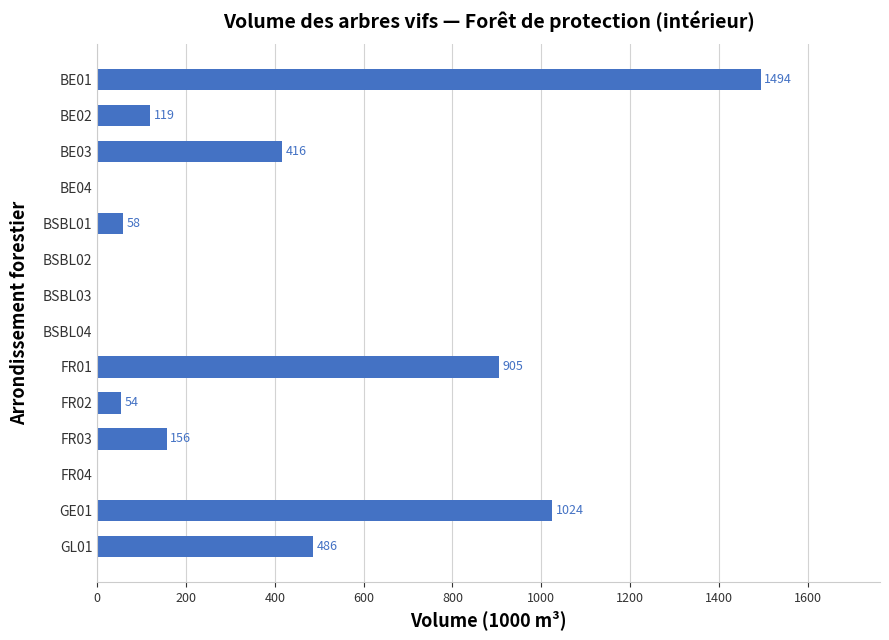

How many data points does each series have?

14